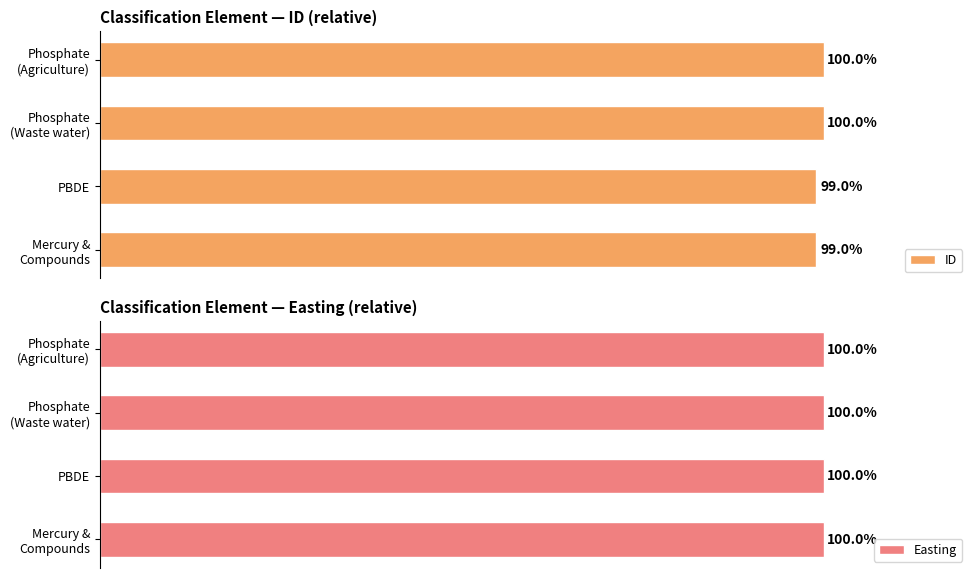

Rank the series by their maximum value, from highest to lowest.

ID, Easting